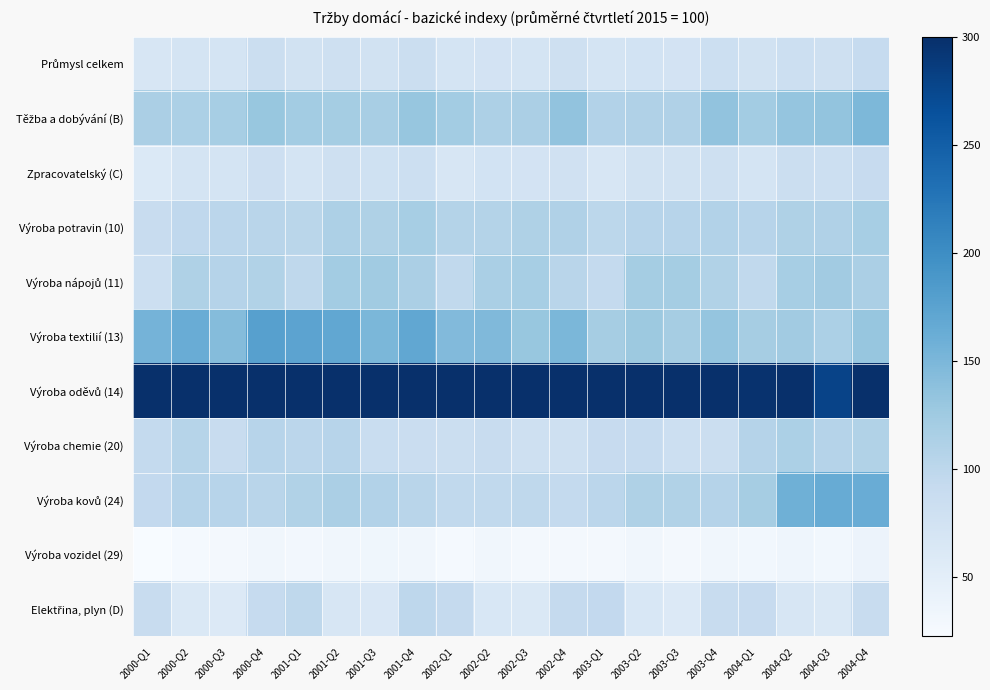

Rank the series by their maximum value, from highest to lowest.

Výroba oděvů (14), Výroba textilií (13), Výroba kovů (24), Těžba a dobývání (B), Výroba nápojů (11), Výroba potravin (10), Výroba chemie (20), Elektřina, plyn (D), Průmysl celkem, Zpracovatelský (C), Výroba vozidel (29)